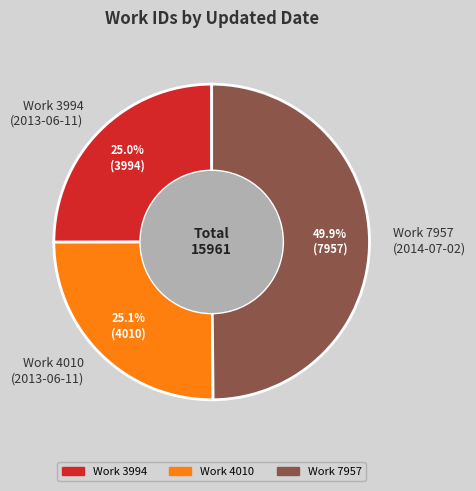

Between Work 7957 (2014-07-02) and Work 4010 (2013-06-11), which is larger?

Work 7957 (2014-07-02)